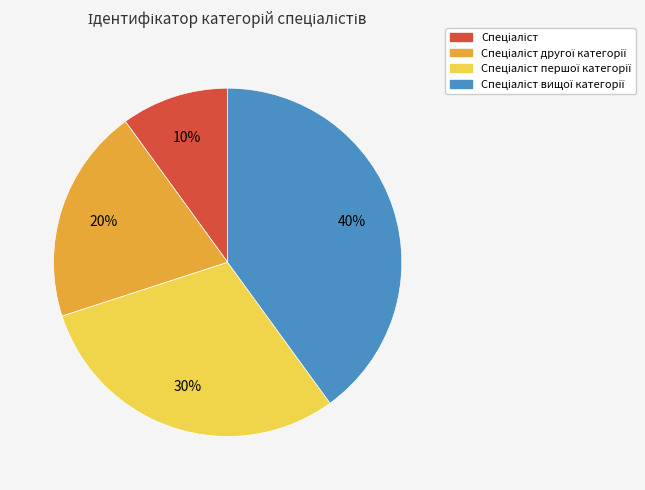

To the nearest percent, what is the difference between the largest and smallest slice percentages?

30%